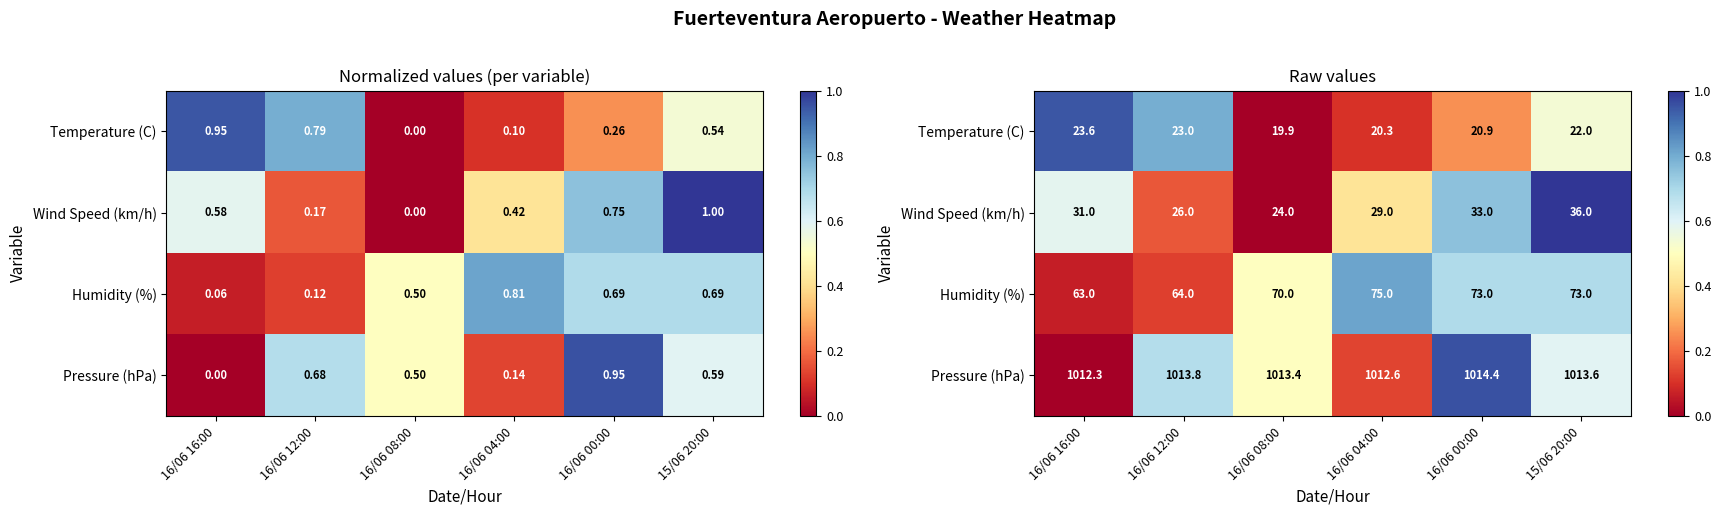

What is the greatest value displayed?

1.0